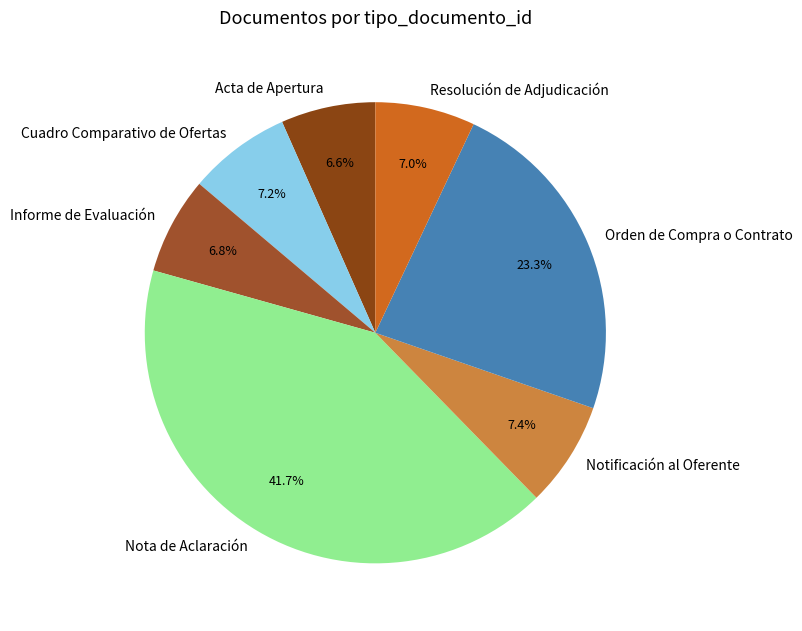

Is it true that Orden de Compra o Contrato is 14% of the pie?

False